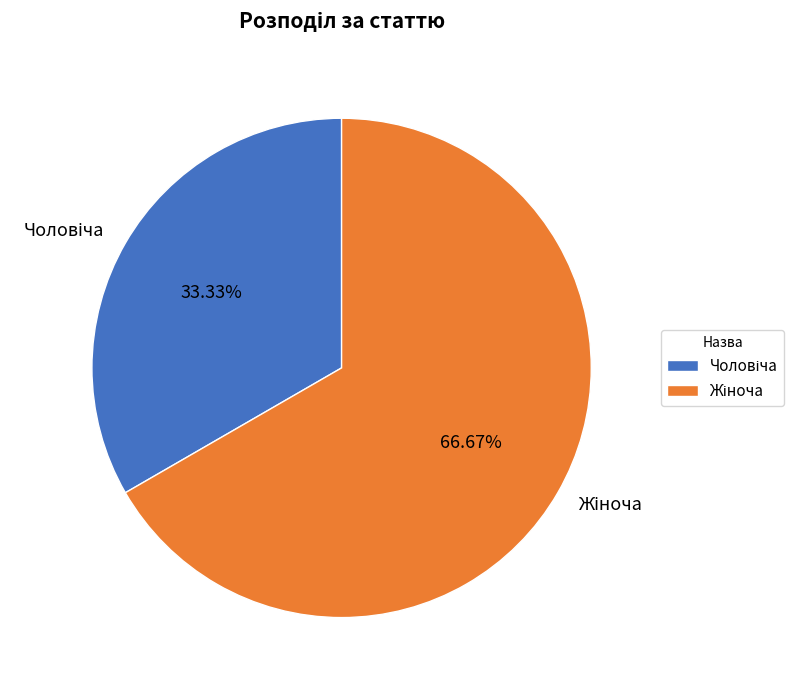

Is there any slice that represents more than half of the pie?

Yes